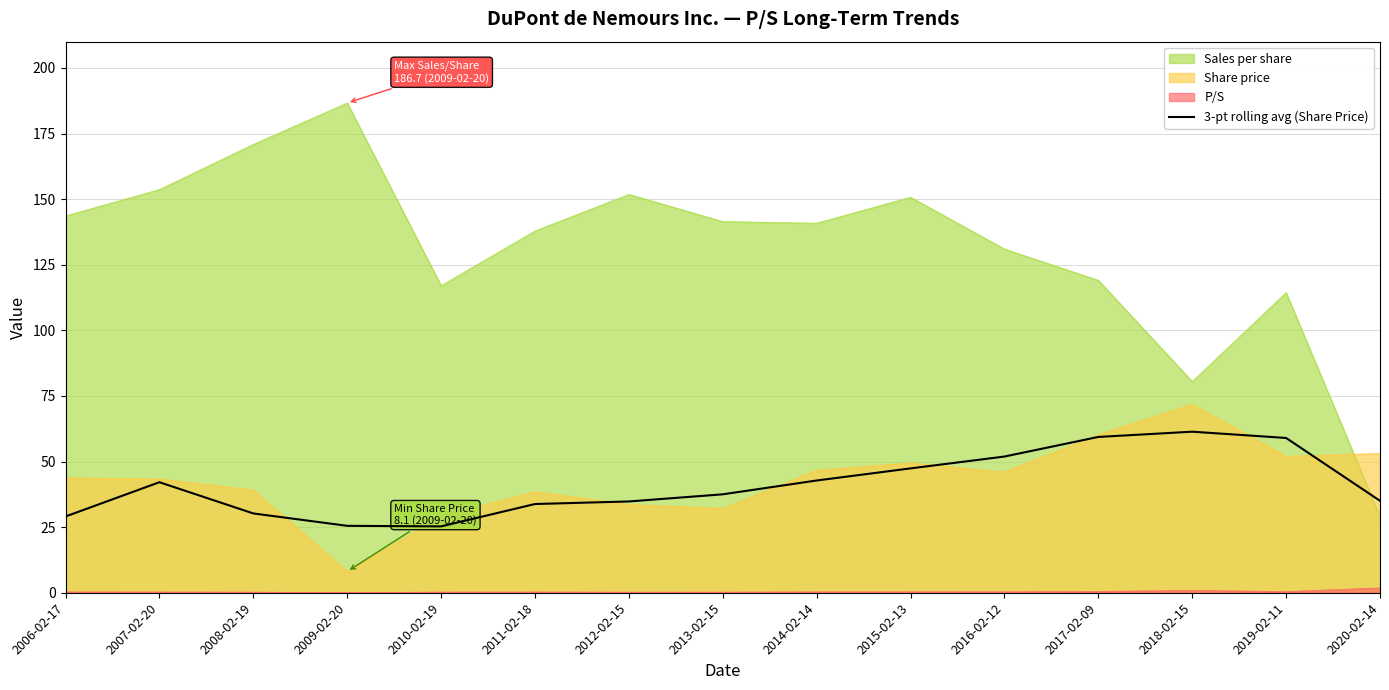

Which series has the widest spread of values?

Sales per share